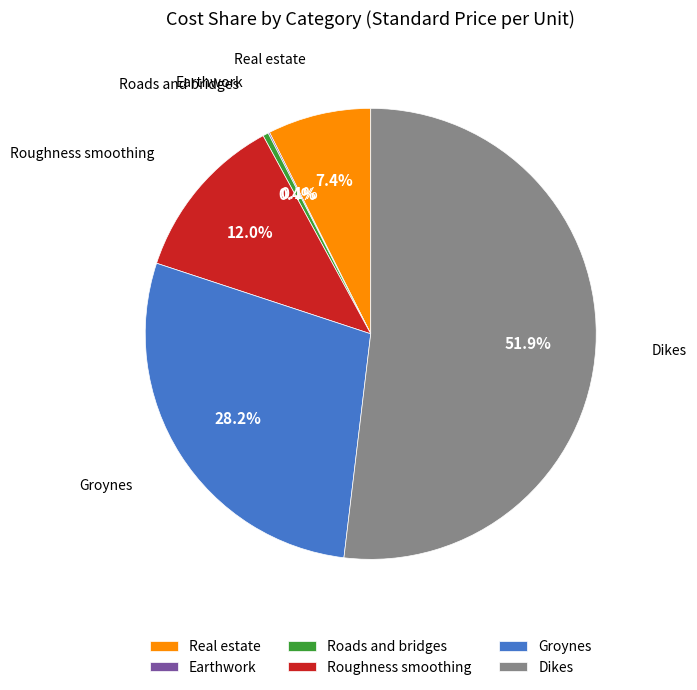

What is the majority slice?

Dikes